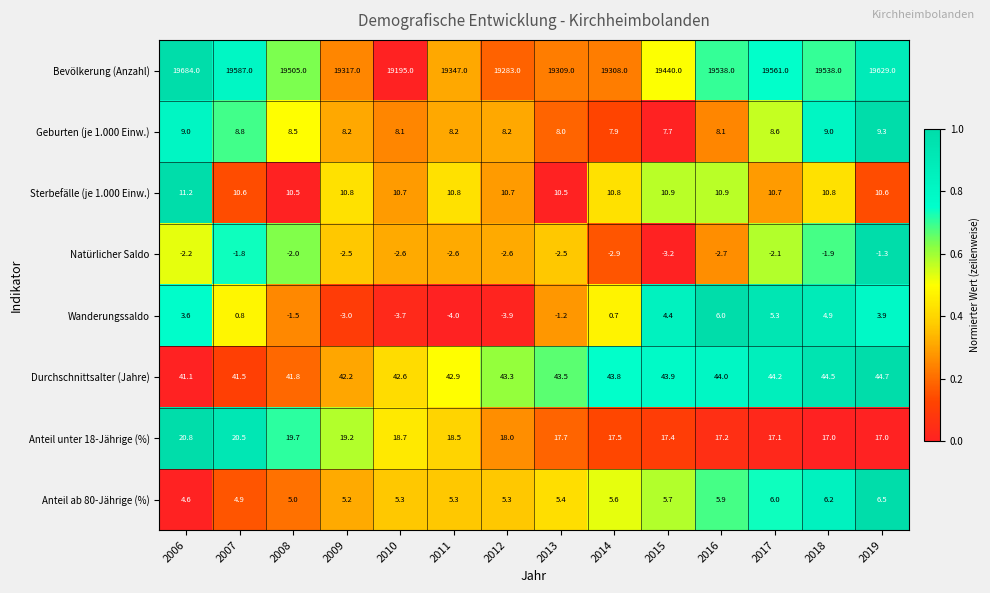

What is the average value of the Durchschnittsalter (Jahre) series?

43.1